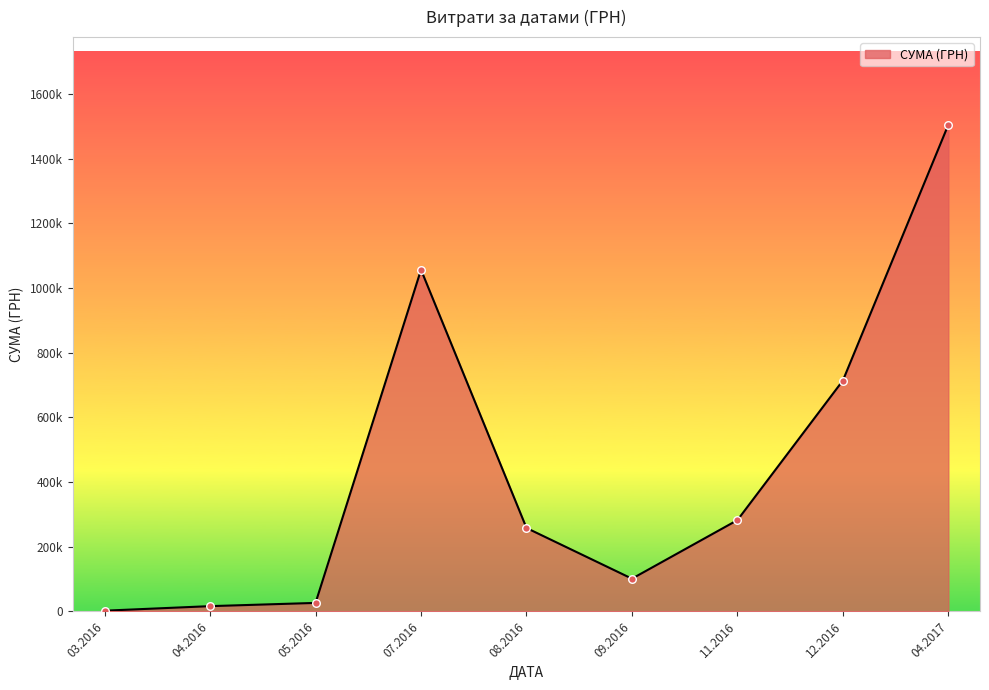

Does the chart have visible grid lines?

No